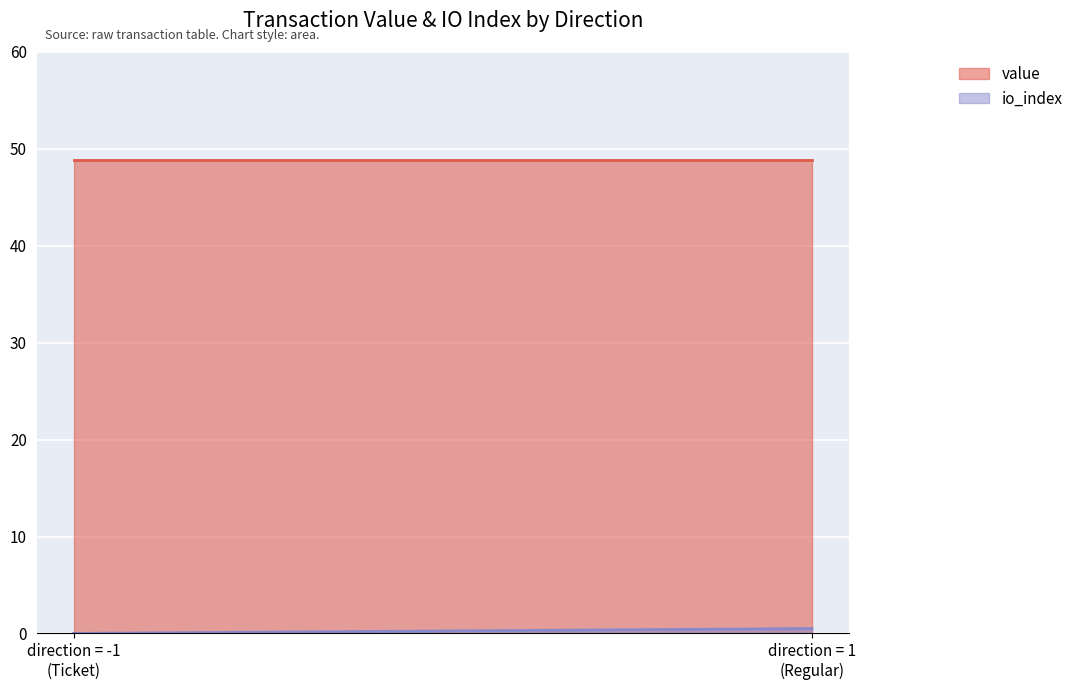

Between 1 and -1, which is larger?

1